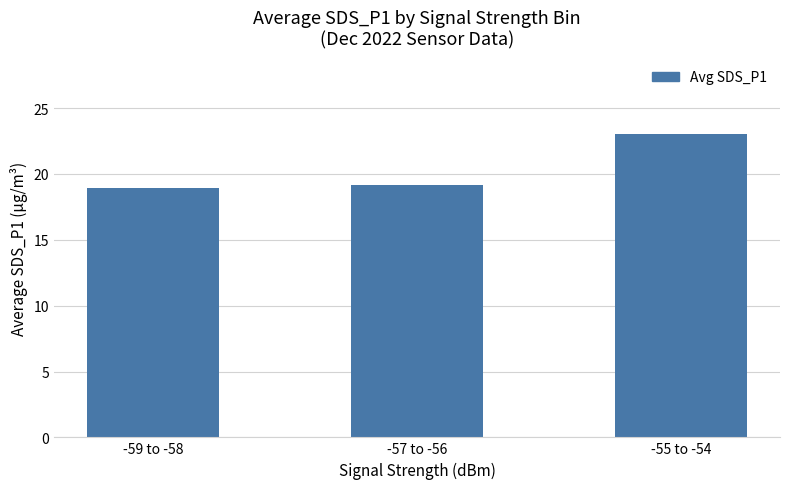

Between -55 to -54 and -57 to -56, which is larger?

-55 to -54